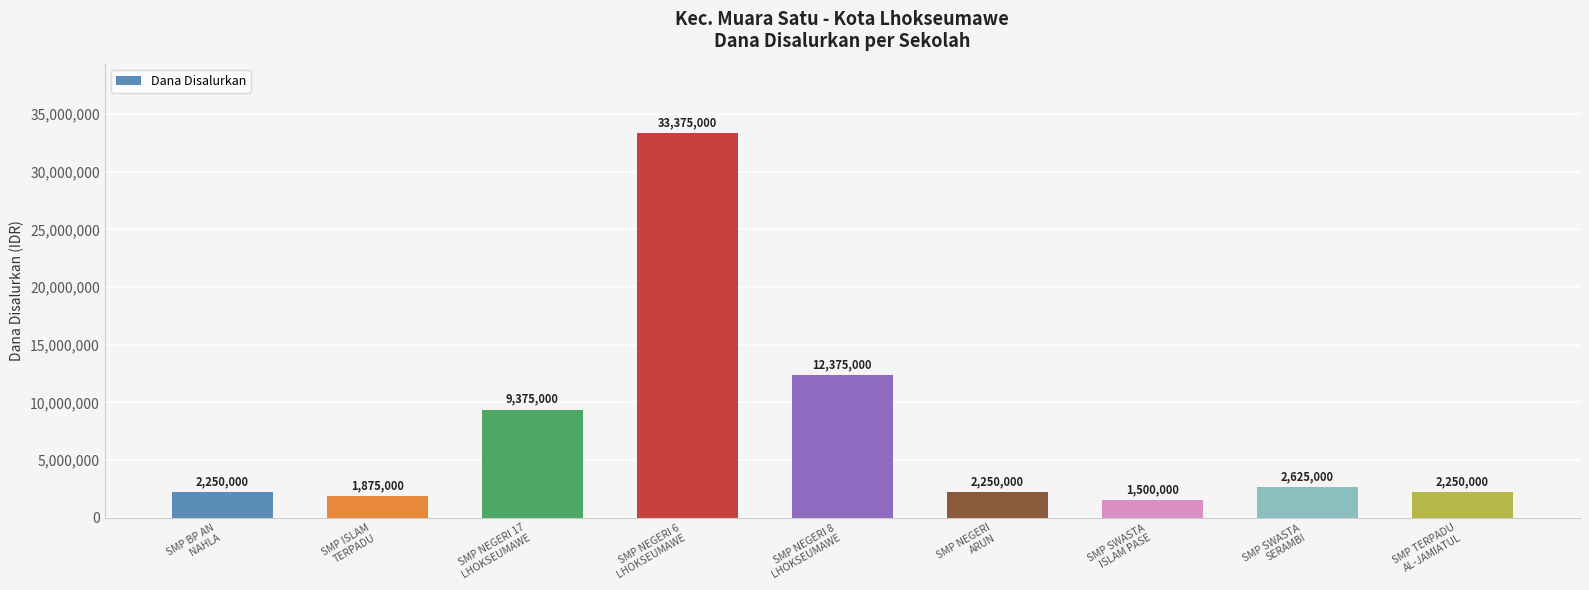

What is the difference between the second highest and second lowest values?

10500000